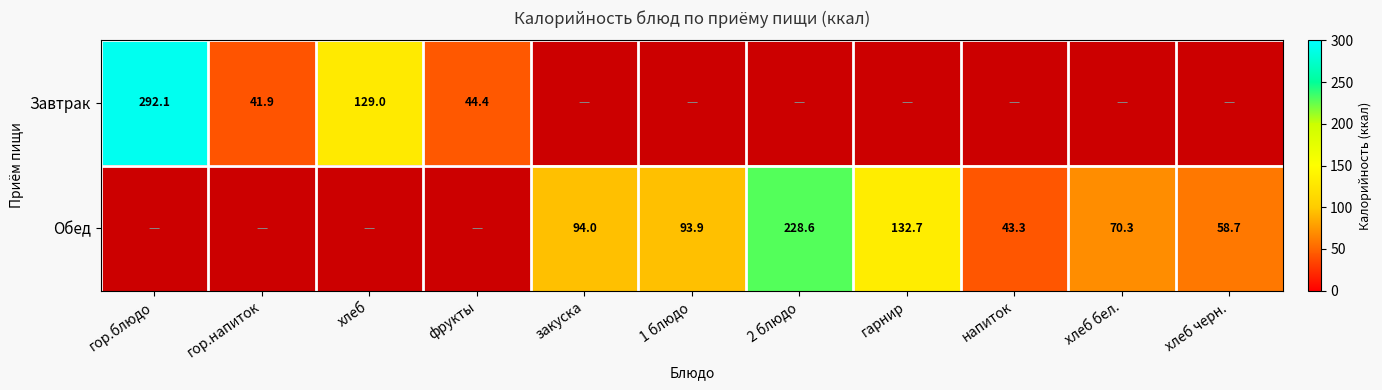

The value of Завтрак at гор.блюдо is 94.0. True or false?

False